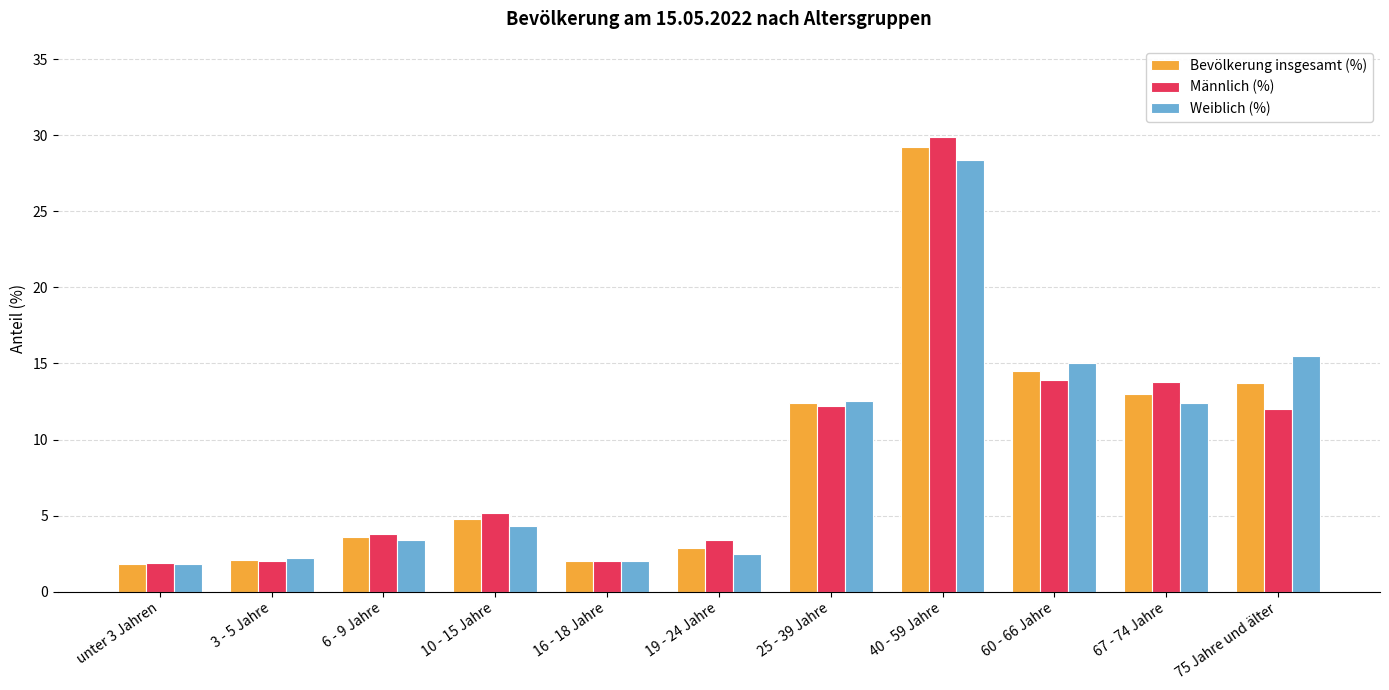

What is the difference between the maximum and minimum values in the Bevölkerung insgesamt (%) series?

27.4